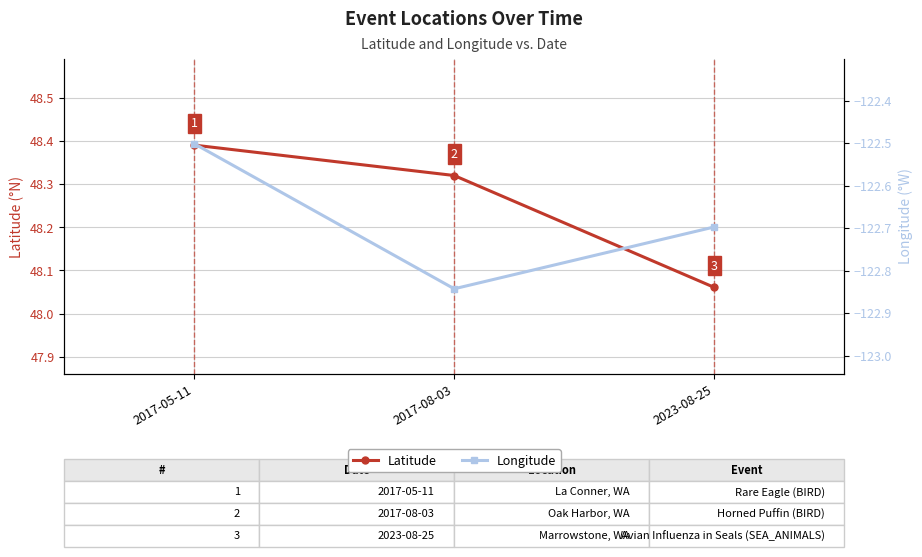

Which series has the largest total across all categories?

Latitude